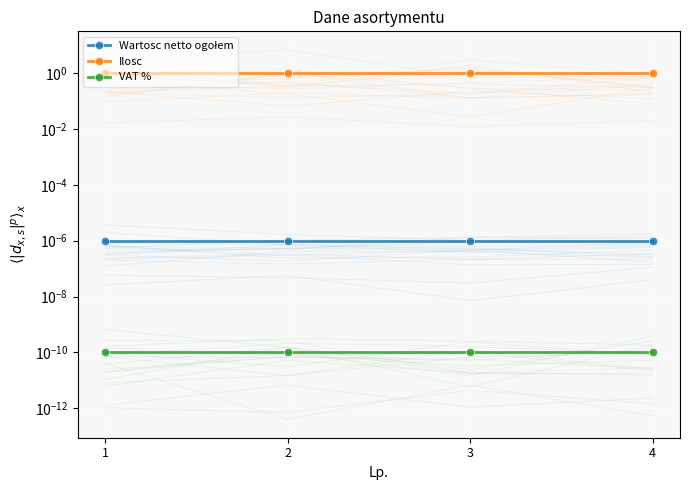

Reading left to right, extract all data points from this chart.

Wartosc netto ogołem: 1=0.0	2=0.0	3=0.0	4=0.0
Ilosc: 1=1.0	2=1.0	3=1.0	4=1.0
VAT %: 1=0.0	2=0.0	3=0.0	4=0.0